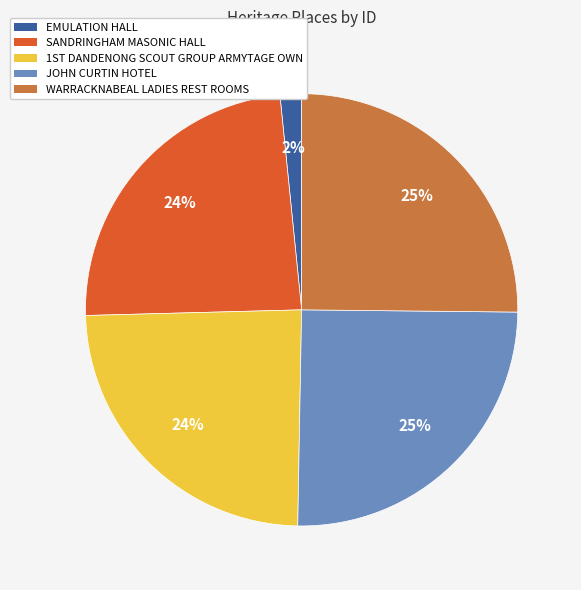

Which has a higher value, EMULATION HALL or WARRACKNABEAL LADIES REST ROOMS?

WARRACKNABEAL LADIES REST ROOMS